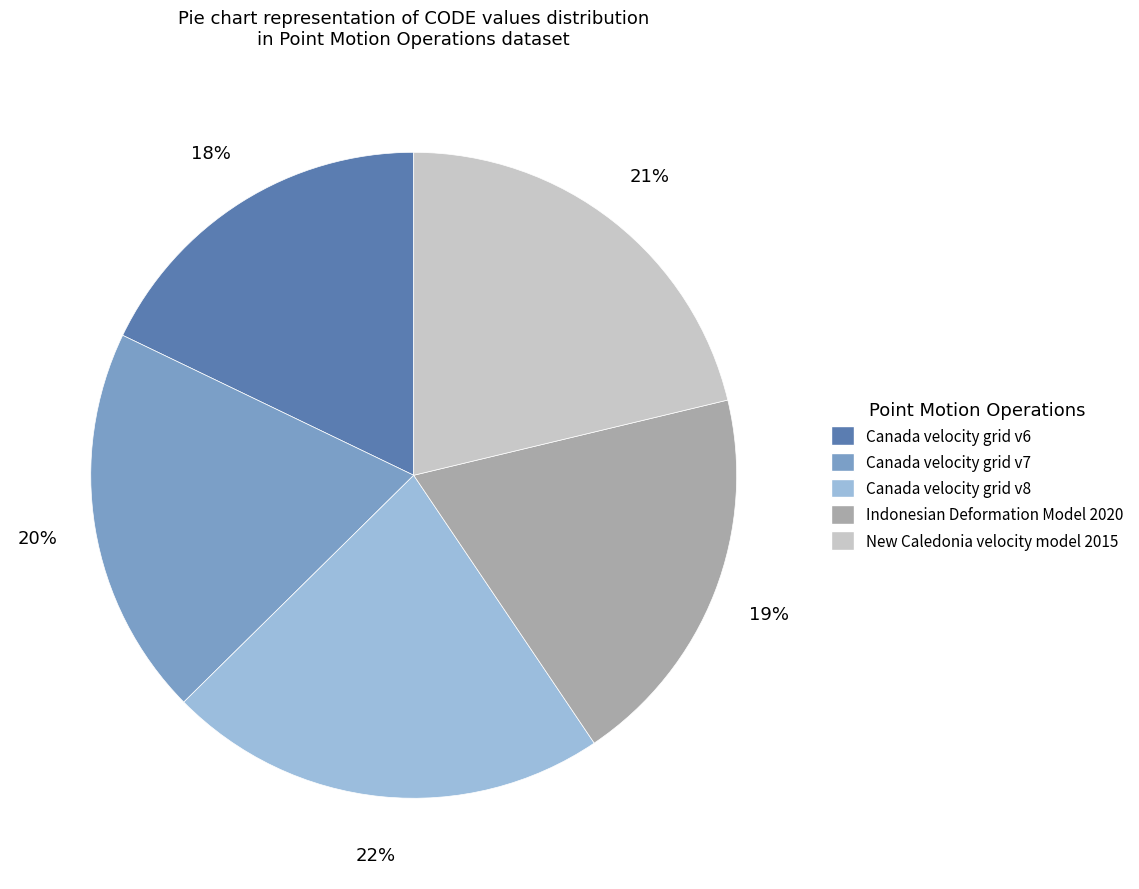

What percentage is the Canada velocity grid v7 slice, to the nearest percent?

20%